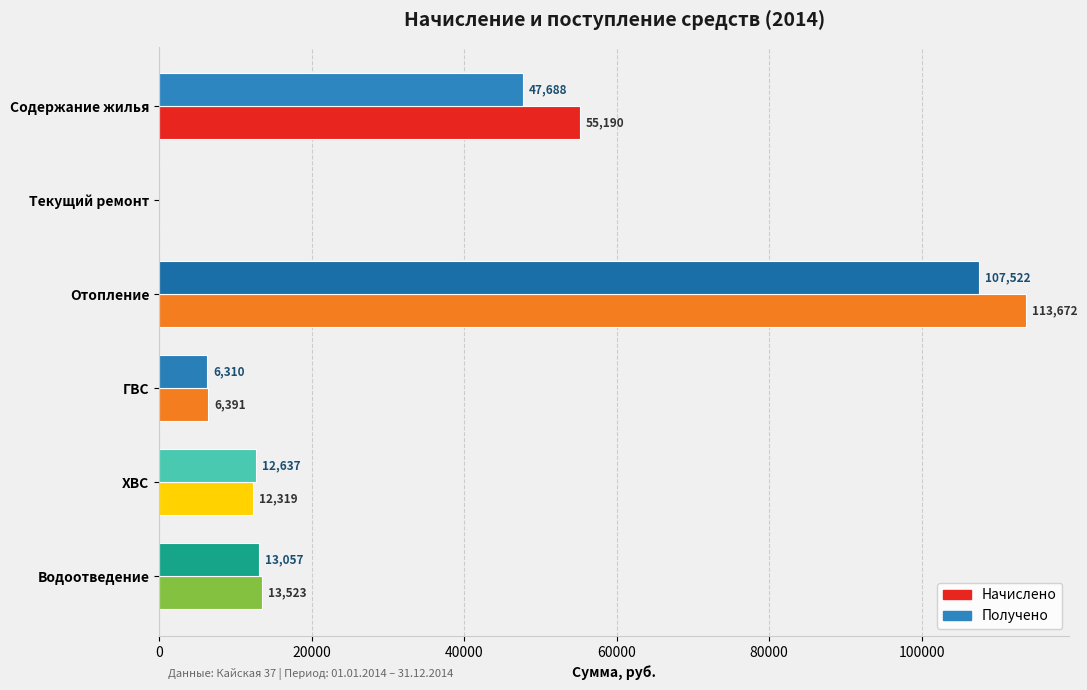

At how many categories does at least one series exceed 56368?

1